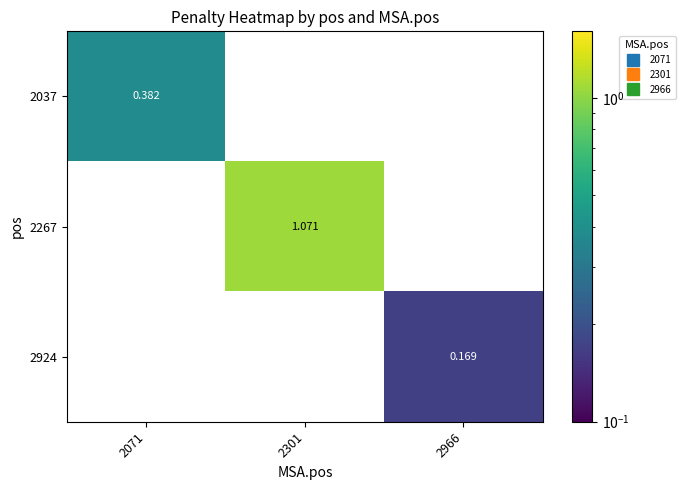

Is the value of 2924 at 2301 greater than the value of 2037 at 2071?

No